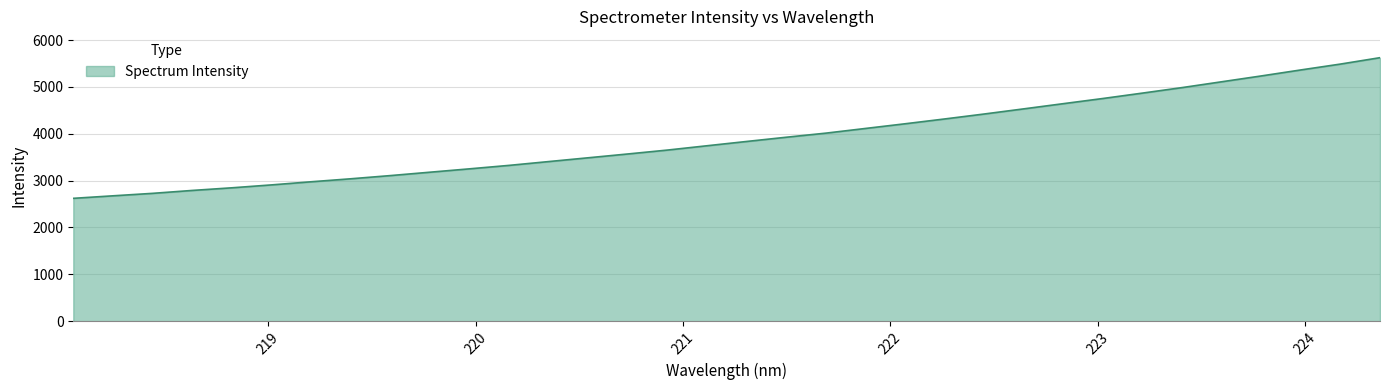

How many lines are shown in the chart?

1